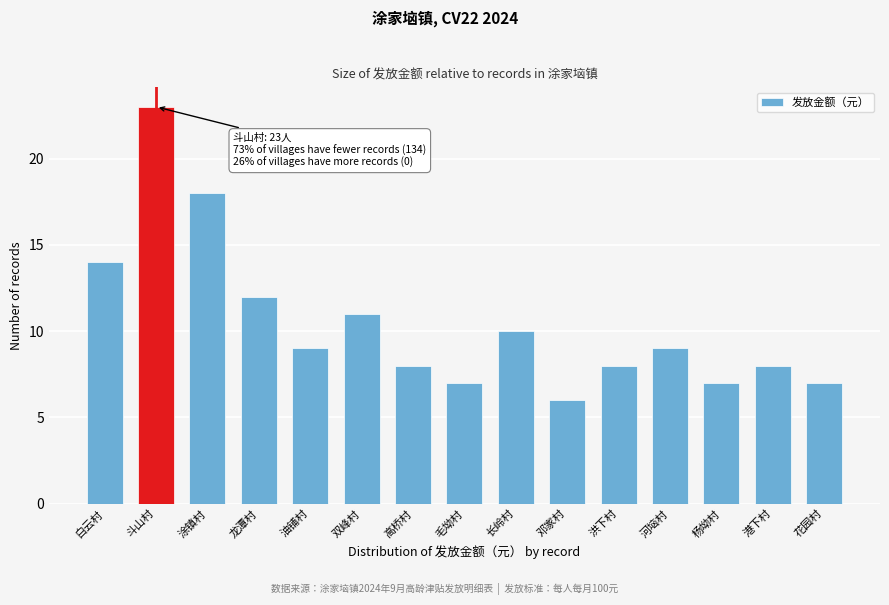

Reading left to right, what are all the values shown in this chart?

14	23	18	12	9	11	8	7	10	6	8	9	7	8	7